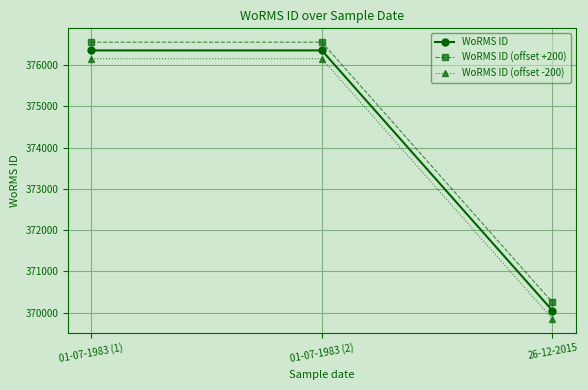

What is the difference between the highest and lowest values at 26-12-2015?

400